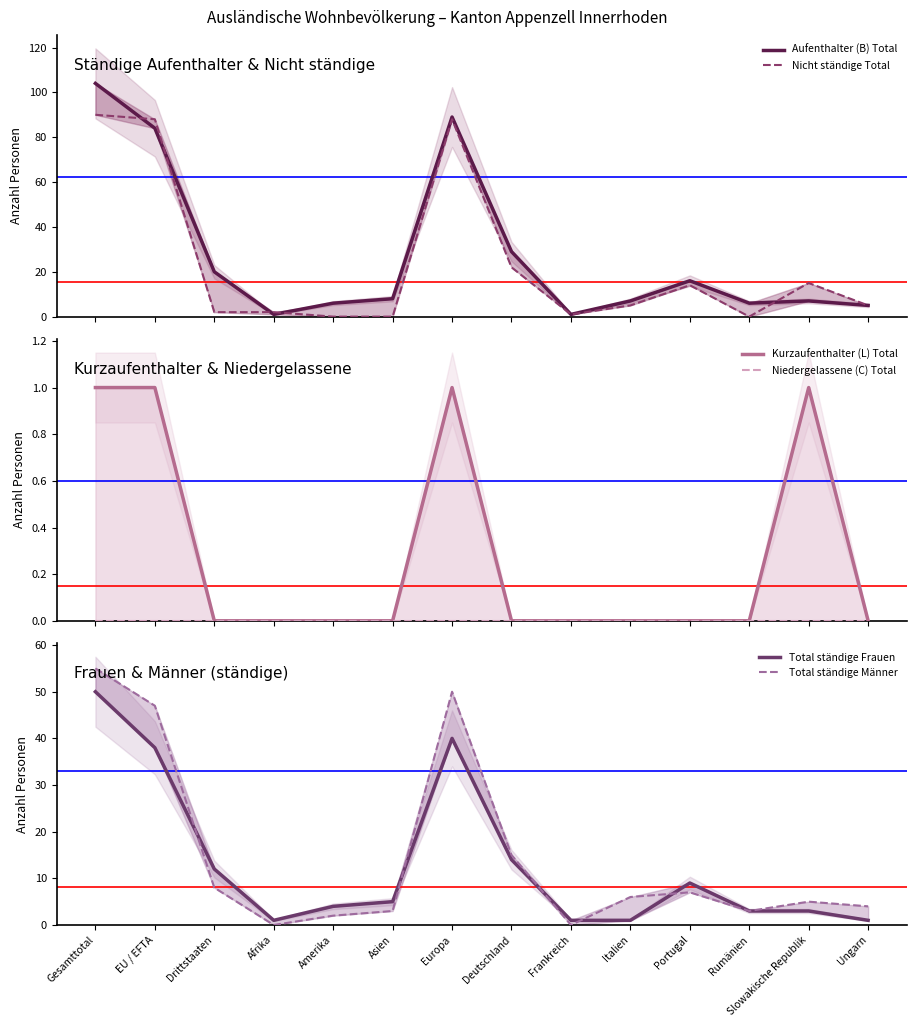

What is the total value across all series at Portugal?

46